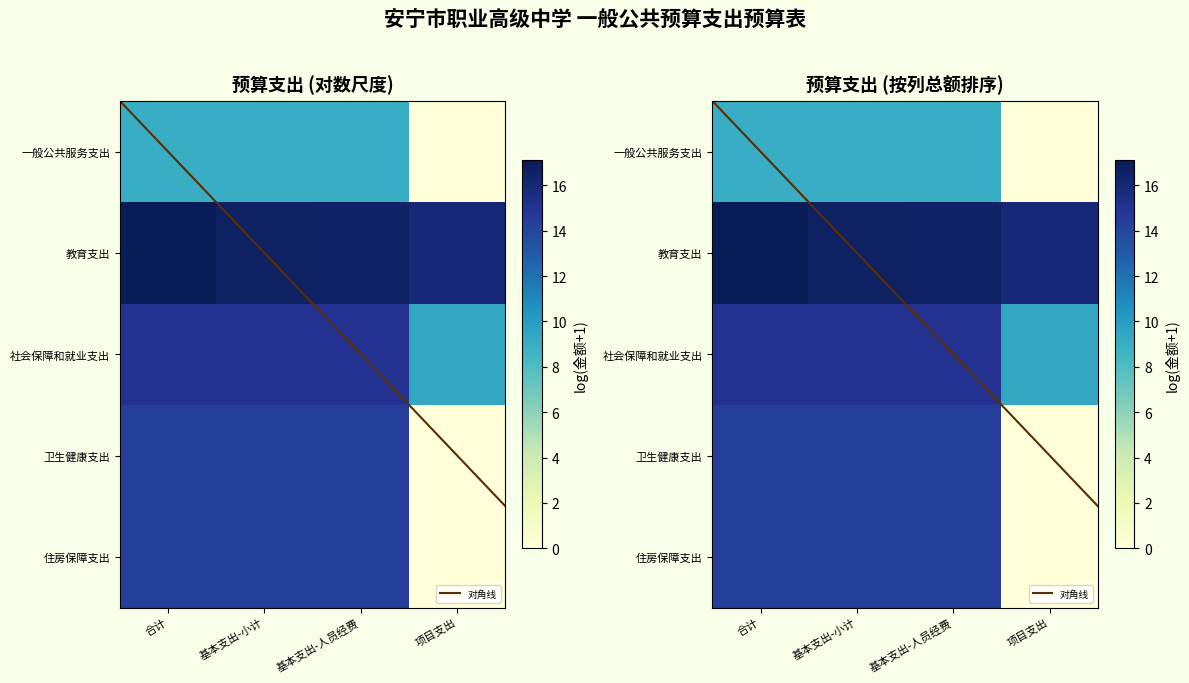

Rank the categories by 教育支出 value from lowest to highest.

项目支出, 基本支出-人员经费, 基本支出-小计, 合计